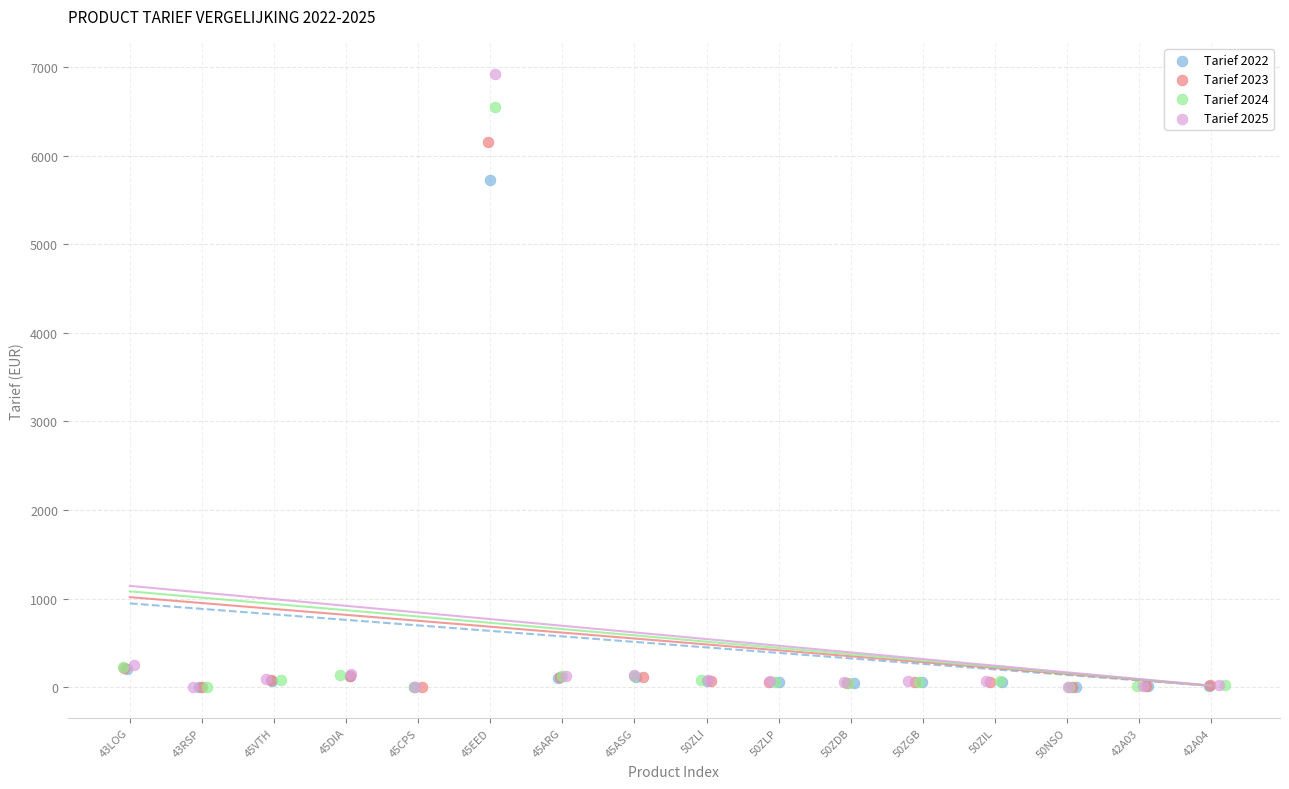

Which series contains the highest Y value?

Tarief 2025